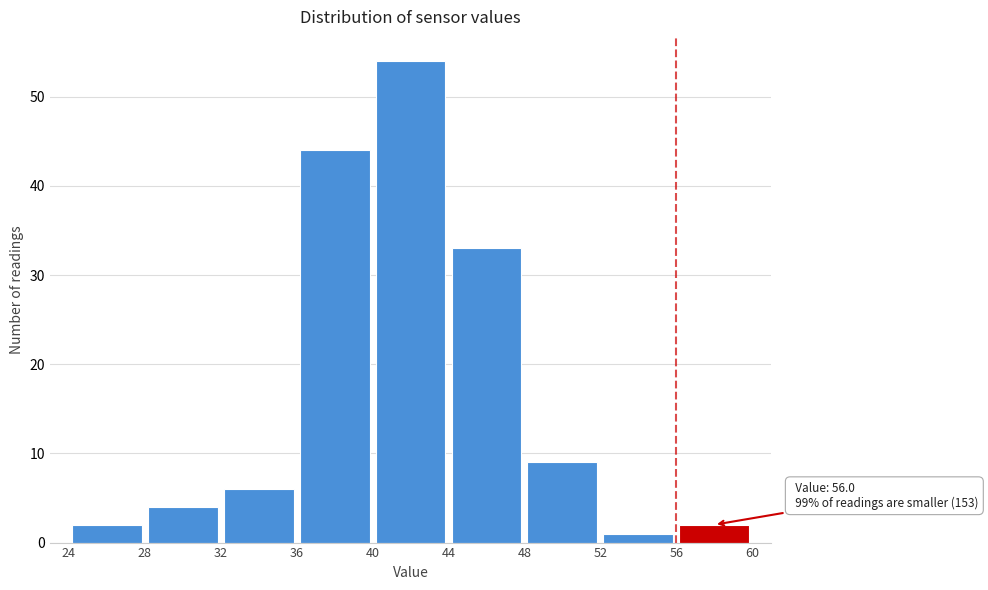

Over which range of the x-axis is the bar tallest?

40 to 44